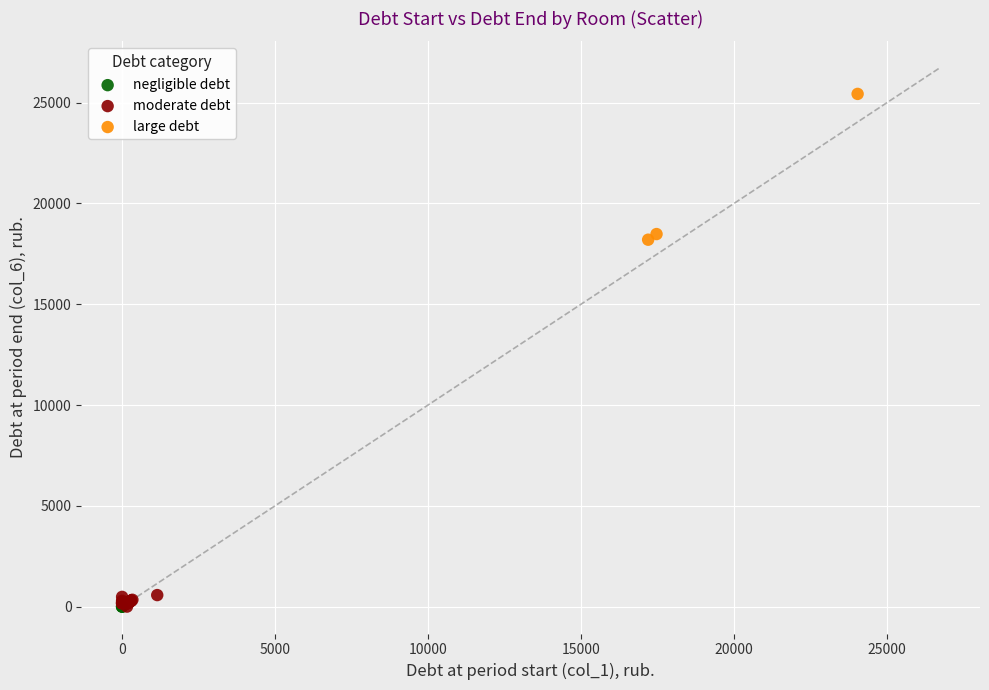

Which series reaches the maximum Y coordinate?

large debt